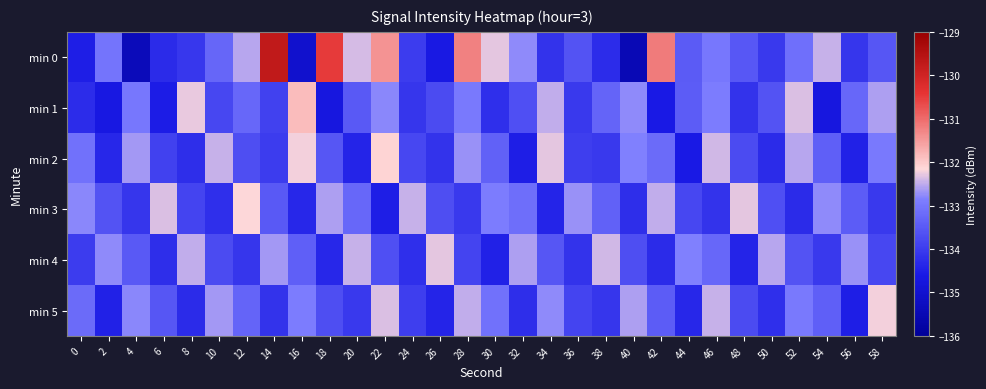

Reading left to right, what are all the values shown in this chart?

min 0: 0=-134.5	2=-133.0	4=-135.4	6=-134.3	8=-134.1	10=-133.3	12=-132.5	14=-129.7	16=-135.0	18=-130.5	20=-132.4	22=-131.4	24=-134.0	26=-134.6	28=-131.2	30=-132.3	32=-132.7	34=-134.2	36=-133.6	38=-134.3	40=-135.5	42=-131.2	44=-133.5	46=-133.0	48=-133.5	50=-134.1	52=-133.1	54=-132.4	56=-134.1	58=-133.6
min 1: 0=-134.3	2=-134.6	4=-133.0	6=-134.5	8=-132.3	10=-133.8	12=-133.2	14=-133.9	16=-131.8	18=-134.7	20=-133.5	22=-132.8	24=-134.1	26=-133.8	28=-132.9	30=-134.2	32=-133.7	34=-132.5	36=-134.1	38=-133.3	40=-132.8	42=-134.6	44=-133.4	46=-132.9	48=-134.2	50=-133.6	52=-132.3	54=-134.7	56=-133.2	58=-132.6
min 2: 0=-133.1	2=-134.3	4=-132.7	6=-133.9	8=-134.2	10=-132.4	12=-133.7	14=-134.0	16=-132.2	18=-133.6	20=-134.4	22=-132.1	24=-133.8	26=-134.2	28=-132.7	30=-133.3	32=-134.5	34=-132.3	36=-133.9	38=-134.1	40=-132.8	42=-133.2	44=-134.6	46=-132.4	48=-133.8	50=-134.3	52=-132.6	54=-133.4	56=-134.4	58=-132.9
min 3: 0=-132.8	2=-133.6	4=-134.1	6=-132.3	8=-133.8	10=-134.2	12=-132.2	14=-133.5	16=-134.3	18=-132.6	20=-133.2	22=-134.5	24=-132.4	26=-133.7	28=-134.1	30=-132.9	32=-133.2	34=-134.4	36=-132.7	38=-133.3	40=-134.2	42=-132.5	44=-133.8	46=-134.2	48=-132.3	50=-133.7	52=-134.3	54=-132.8	56=-133.4	58=-134.1
min 4: 0=-134.0	2=-132.8	4=-133.5	6=-134.2	8=-132.5	10=-133.8	12=-134.1	14=-132.7	16=-133.4	18=-134.3	20=-132.4	22=-133.7	24=-134.2	26=-132.3	28=-133.8	30=-134.4	32=-132.6	34=-133.6	36=-134.2	38=-132.4	40=-133.7	42=-134.3	44=-132.8	46=-133.2	48=-134.4	50=-132.6	52=-133.6	54=-134.1	56=-132.7	58=-133.8
min 5: 0=-133.2	2=-134.4	4=-132.8	6=-133.6	8=-134.3	10=-132.7	12=-133.3	14=-134.2	16=-132.9	18=-133.7	20=-134.1	22=-132.3	24=-133.9	26=-134.4	28=-132.5	30=-133.1	32=-134.2	34=-132.8	36=-133.8	38=-134.1	40=-132.6	42=-133.4	44=-134.3	46=-132.4	48=-133.8	50=-134.2	52=-132.9	54=-133.4	56=-134.5	58=-132.2